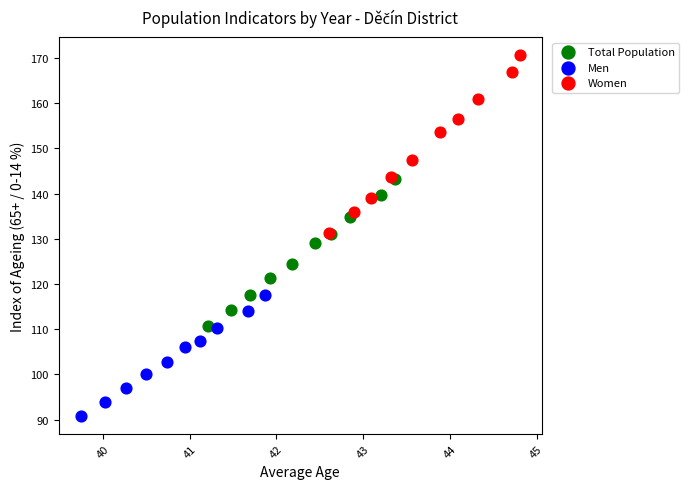

Which series contains the lowest Y value?

Men